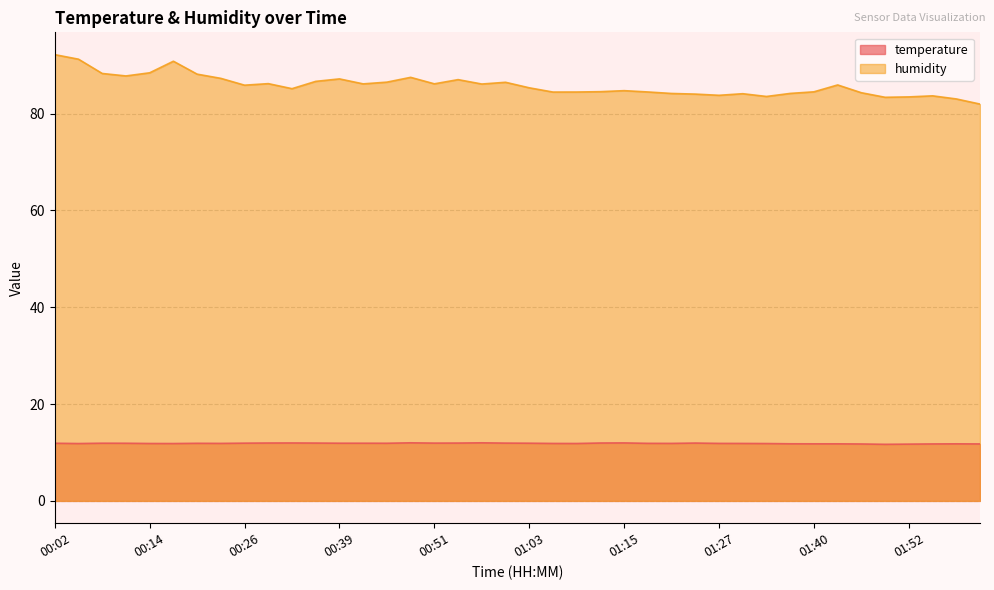

List the series in order of their peak value, lowest first.

temperature, humidity